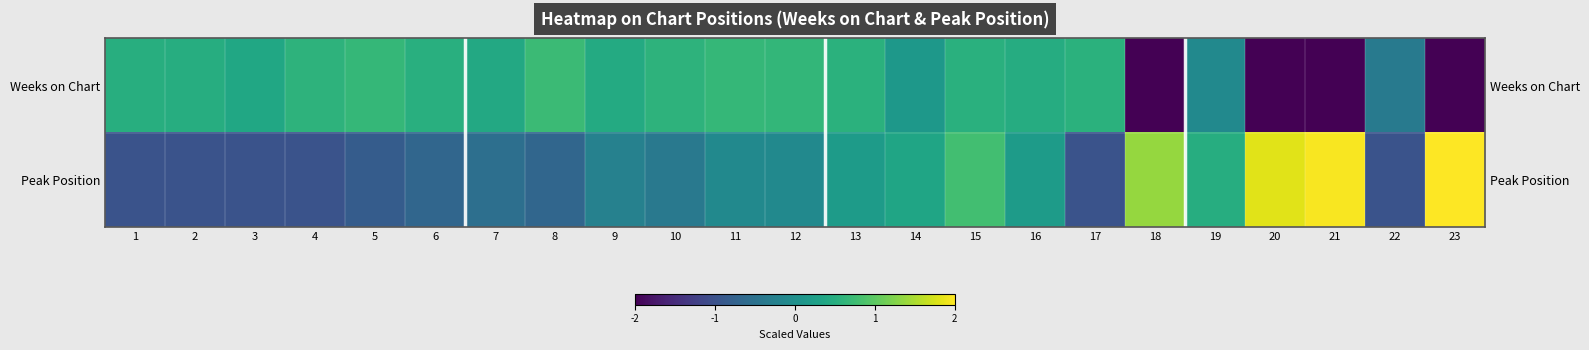

How many values in Weeks on Chart are above zero?

17